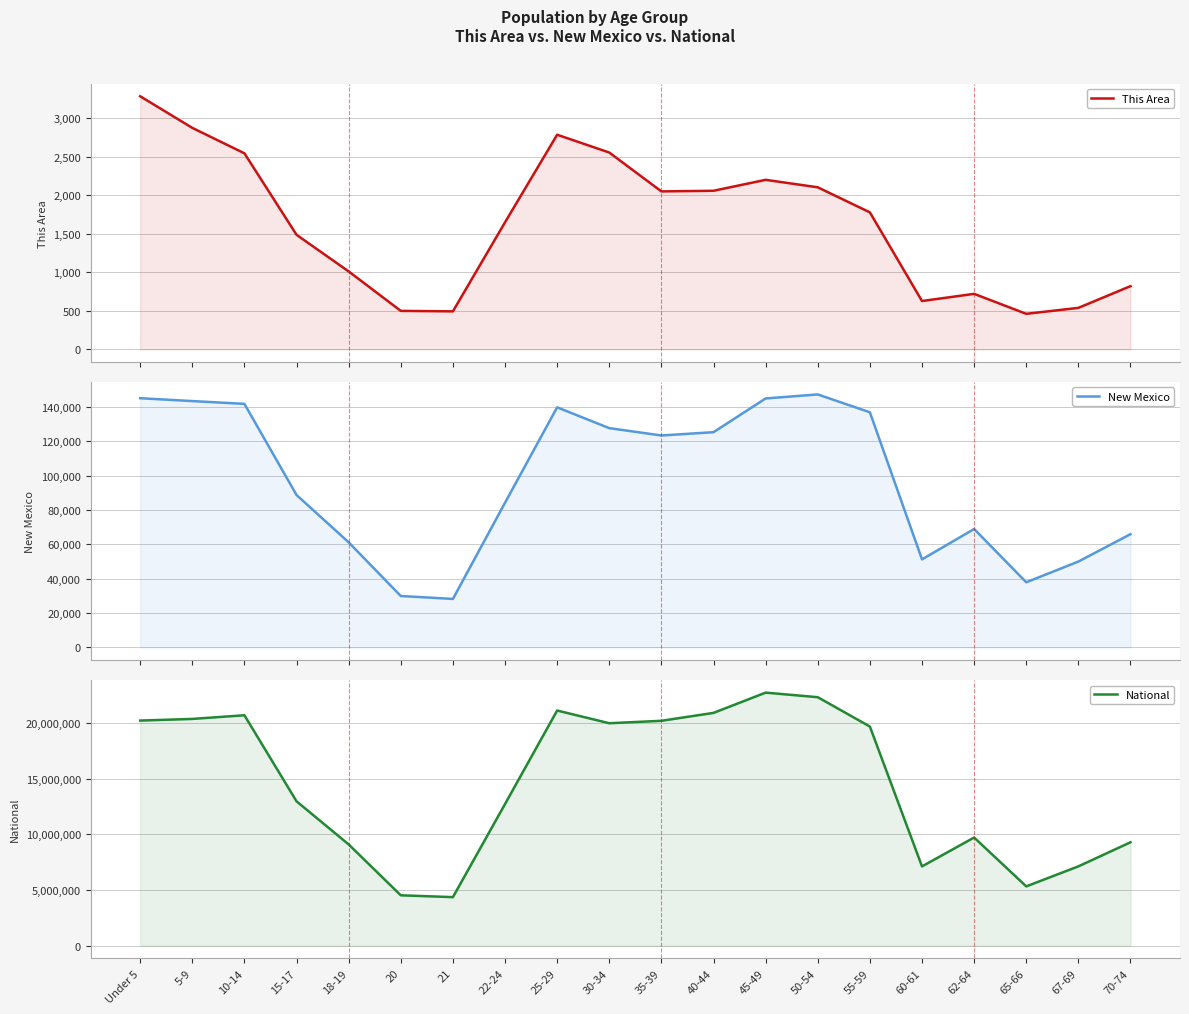

True or false: New Mexico and This Area intersect in this chart.

False